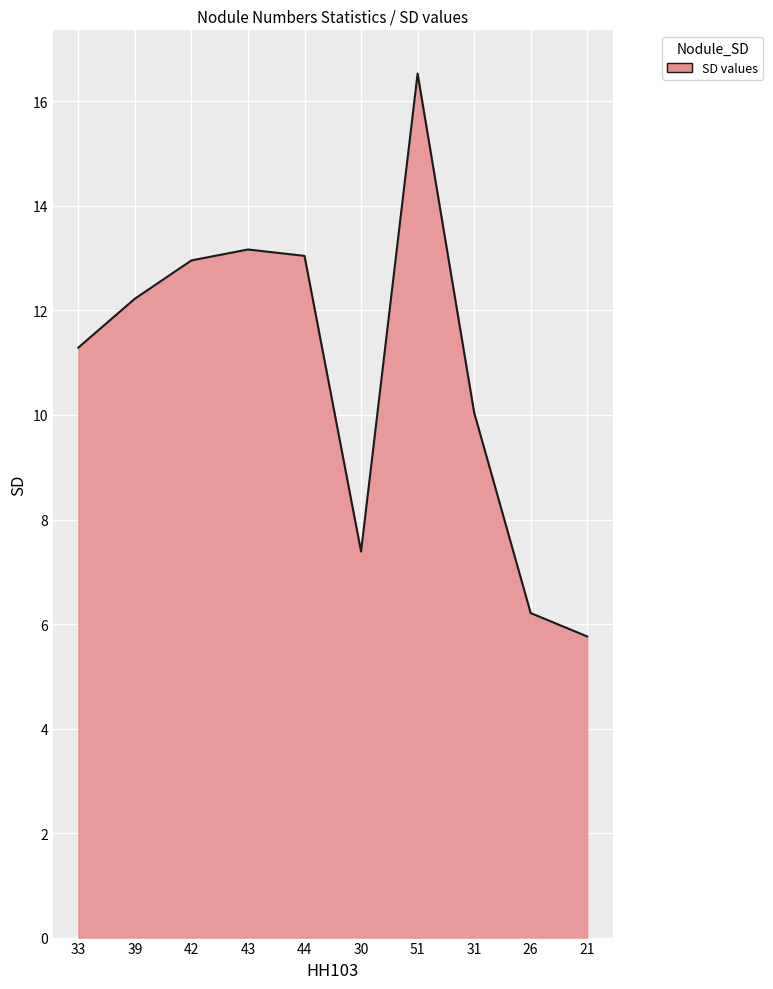

How many distinct data groups are displayed?

1